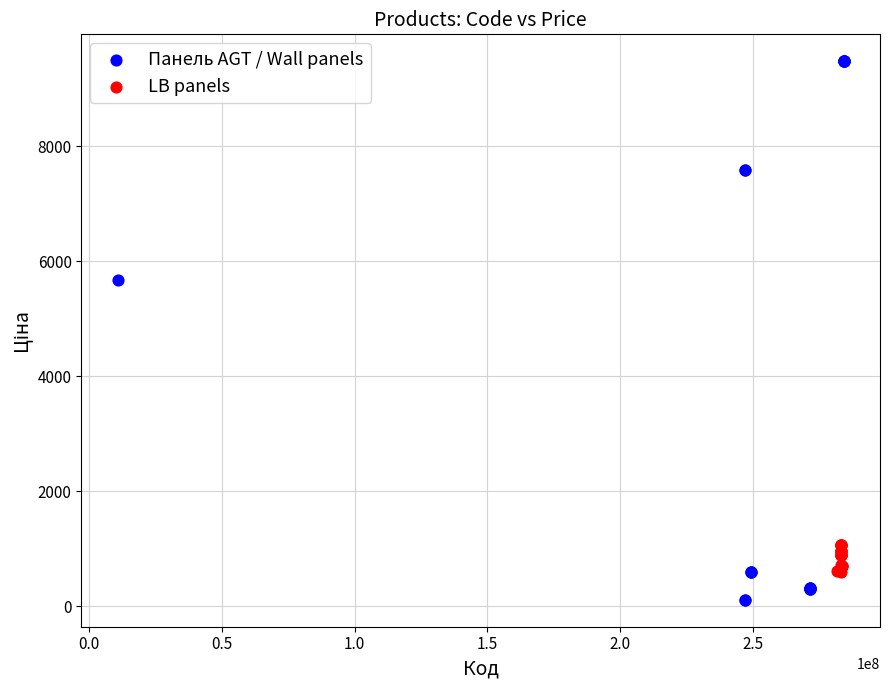

Which series reaches the minimum Y coordinate?

Панель AGT / Wall panels